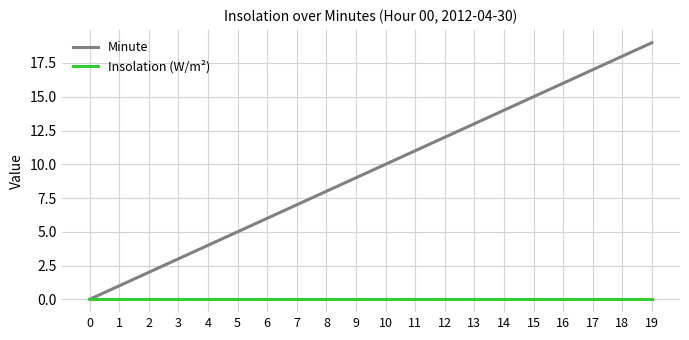

Is the value of Insolation (W/m²) at 2 greater than the value of Minute at 3?

No